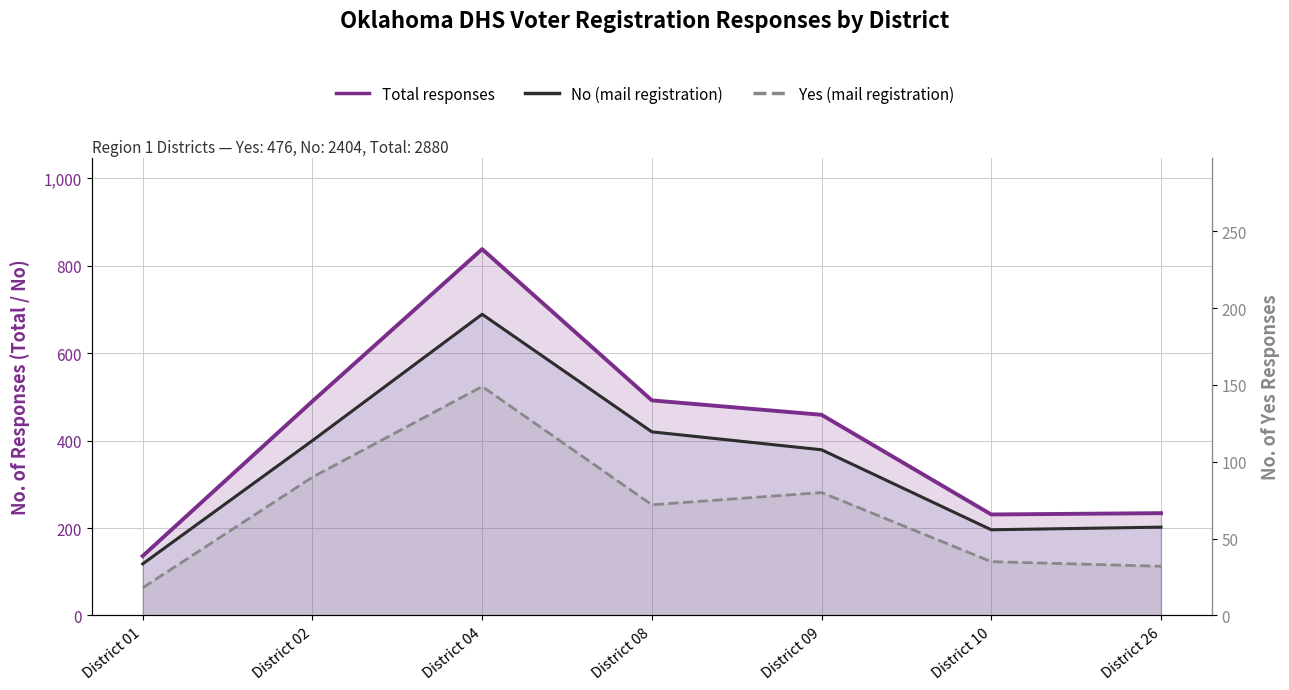

Reading left to right, what are all the values shown in this chart?

Total responses: 136	490	838	492	459	231	234
No (mail registration): 118	400	689	420	379	196	202
Yes (mail registration): 18	90	149	72	80	35	32